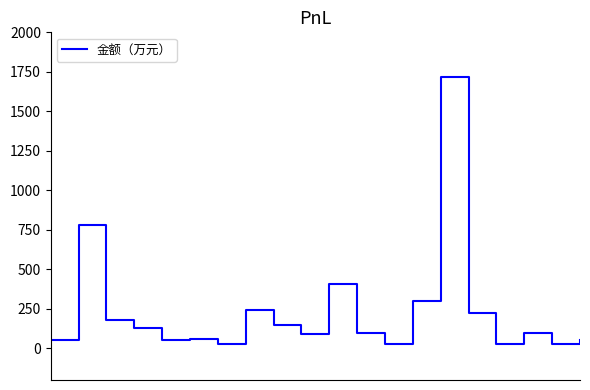

What is the difference between the maximum and minimum values?

1692